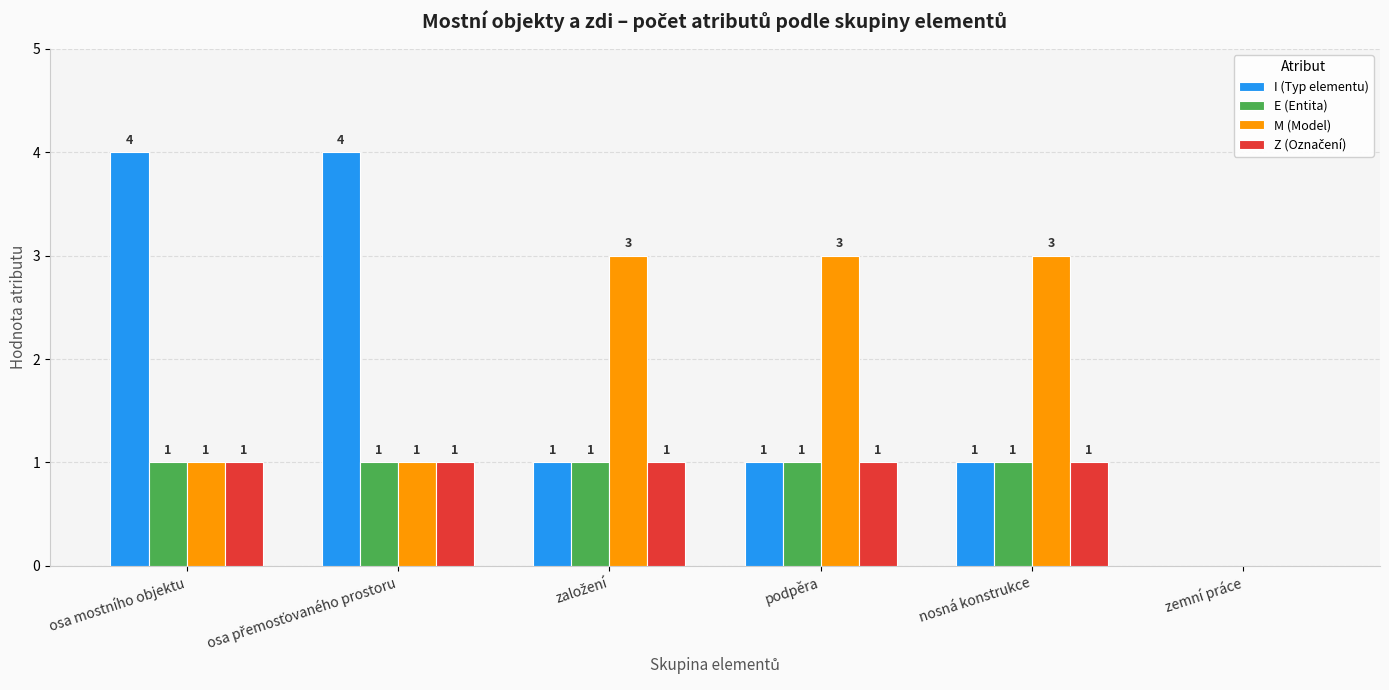

What is the maximum value shown in the chart?

4